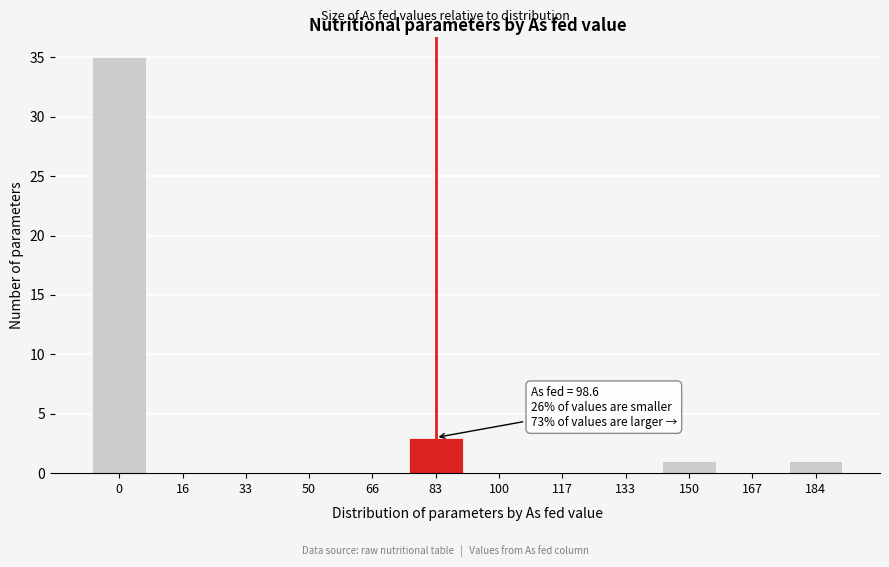

Reading left to right, list all the values displayed in this chart.

0=35	16=0	33=0	50=0	66=0	83=3	100=0	117=0	133=0	150=1	167=0	184=1